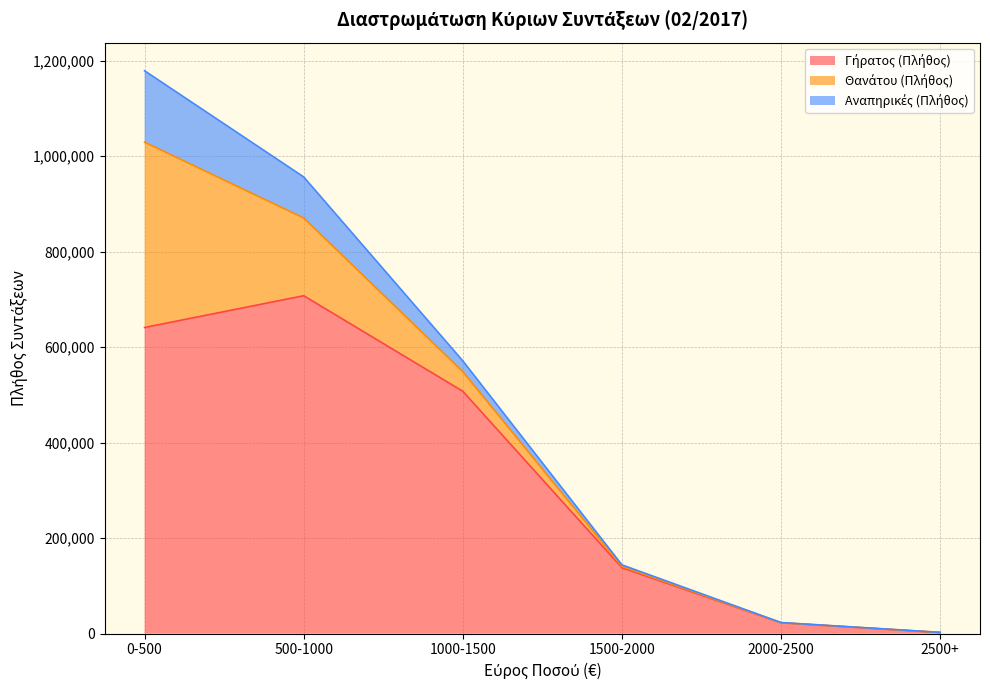

What position from the left is 2500+?

6